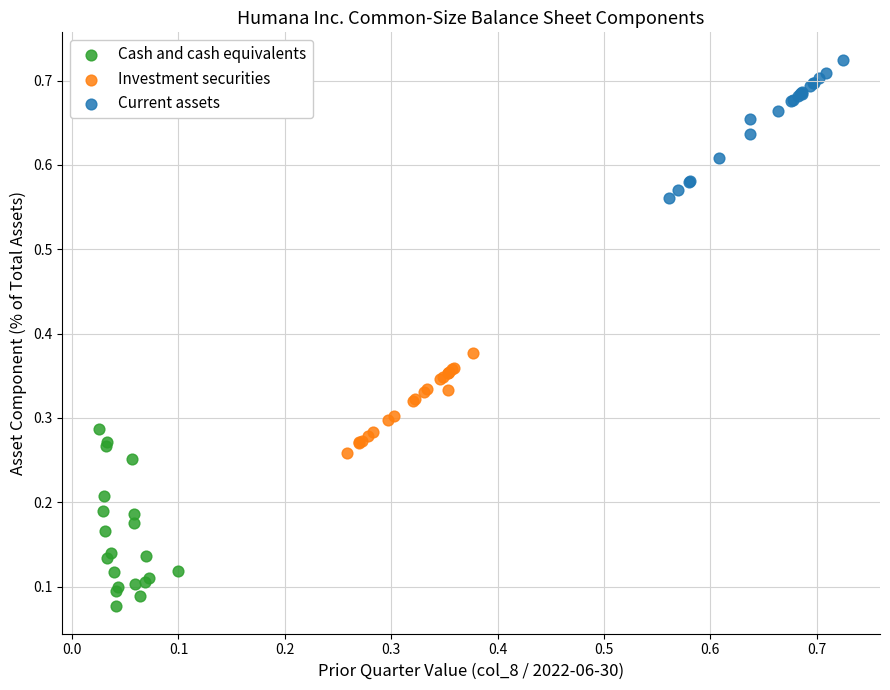

Which series has the largest Y range (max minus min)?

Cash and cash equivalents